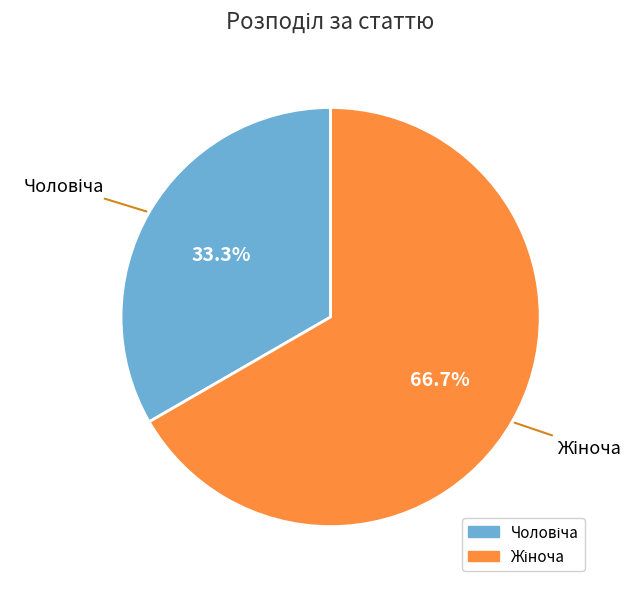

Does any single category account for the majority?

Yes